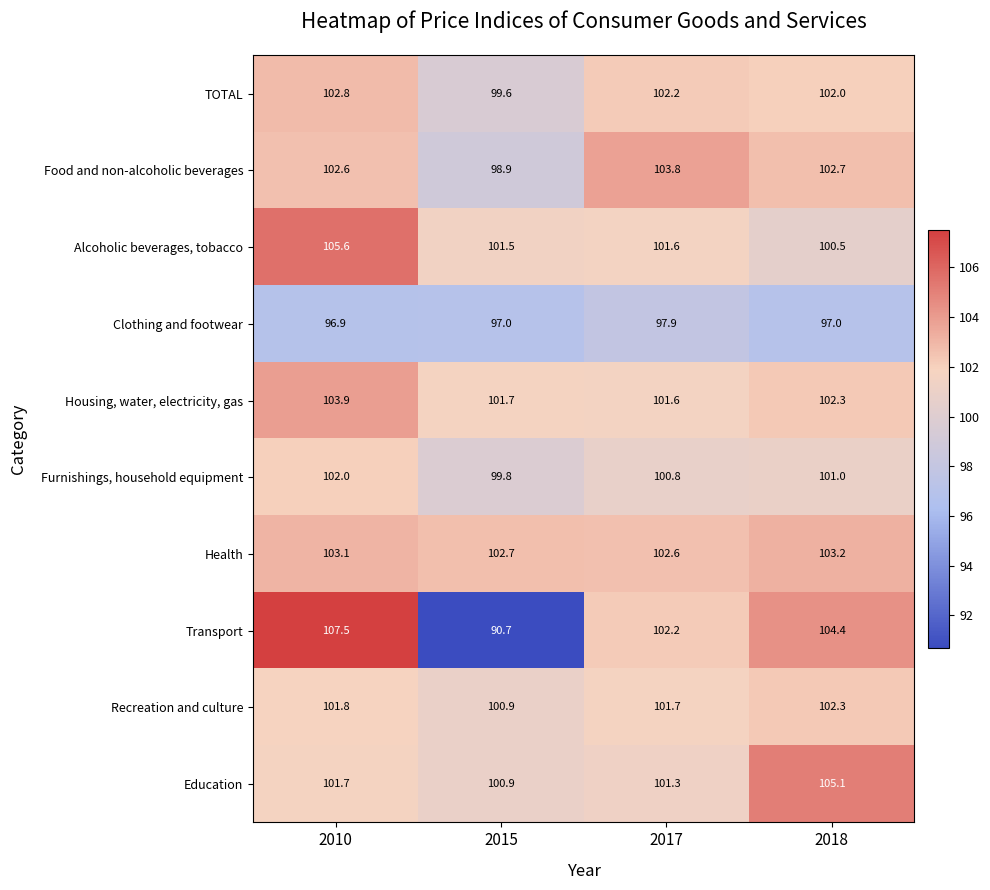

What is the maximum value for Clothing and footwear?

97.9